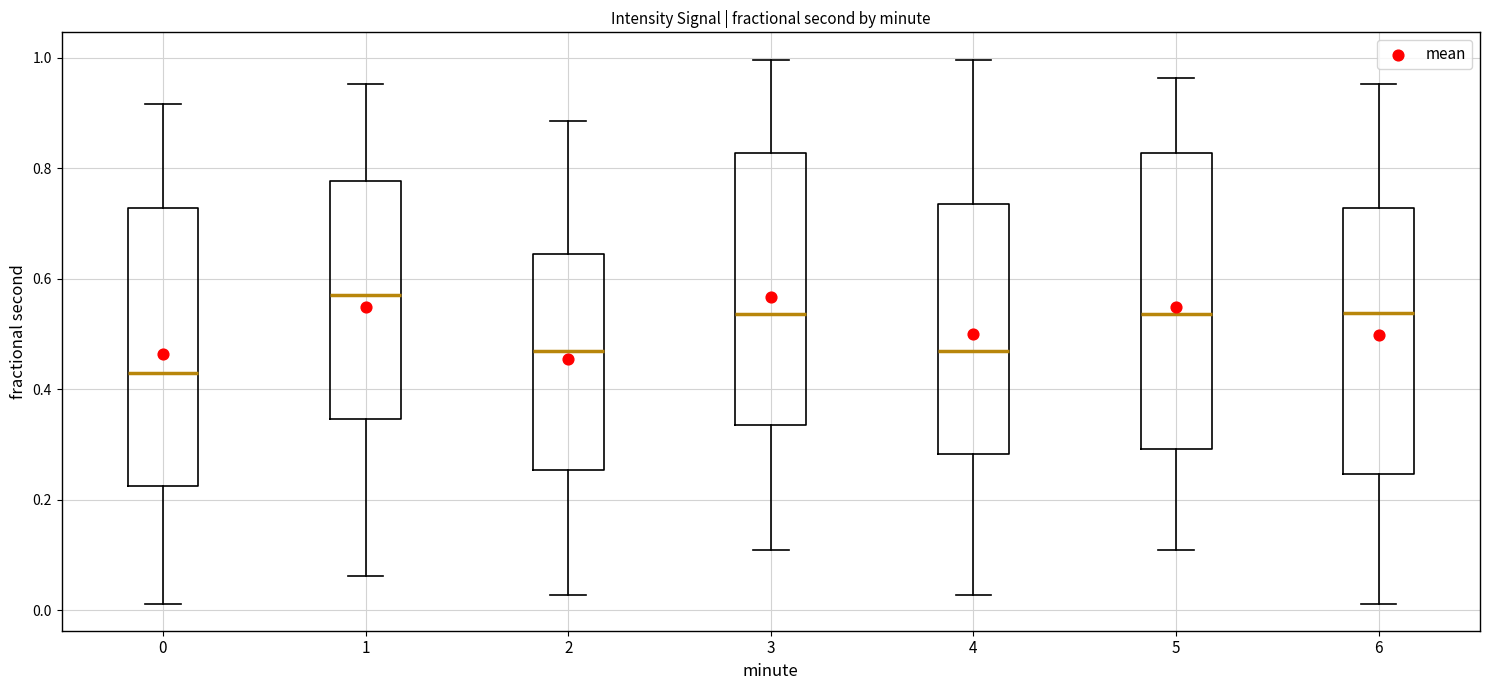

Reading left to right, transcribe this box plot: for each box, give where its median line is, the range the box spans, and where its two whiskers end, as read against the y-axis. The values are not printed on the chart, so give them approximately, as read against the axis.

0: median 0.42, box 0.22 to 0.72, whiskers 0.02 to 0.92
1: median 0.58, box 0.34 to 0.78, whiskers 0.06 to 0.96
2: median 0.46, box 0.26 to 0.64, whiskers 0.02 to 0.88
3: median 0.54, box 0.34 to 0.82, whiskers 0.10 to 1.00
4: median 0.46, box 0.28 to 0.74, whiskers 0.02 to 1.00
5: median 0.54, box 0.30 to 0.82, whiskers 0.10 to 0.96
6: median 0.54, box 0.24 to 0.72, whiskers 0.02 to 0.96